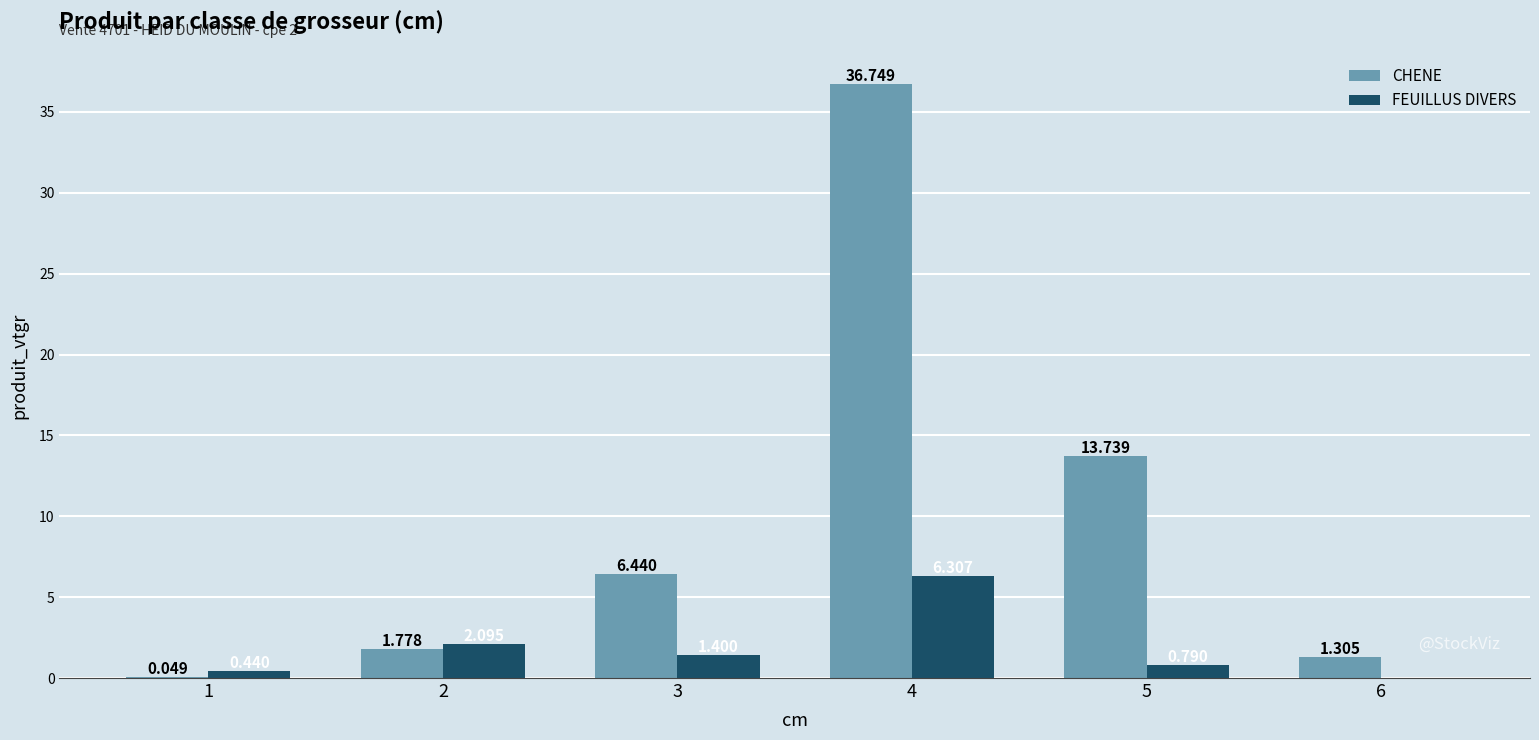

What is the highest value of the CHENE series?

36.7